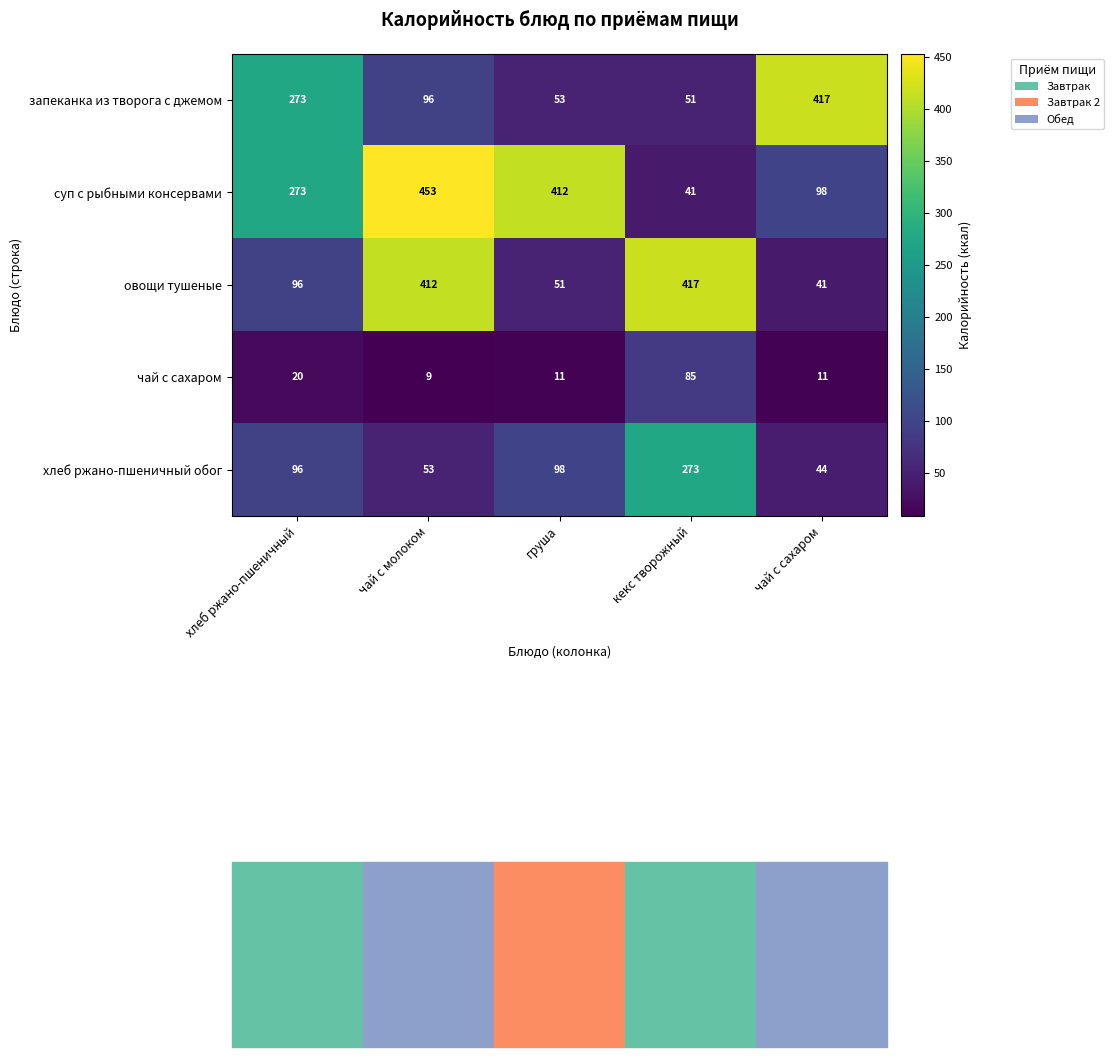

What is the sum of the запеканка из творога с джемом values at чай с молоком and груша?

149